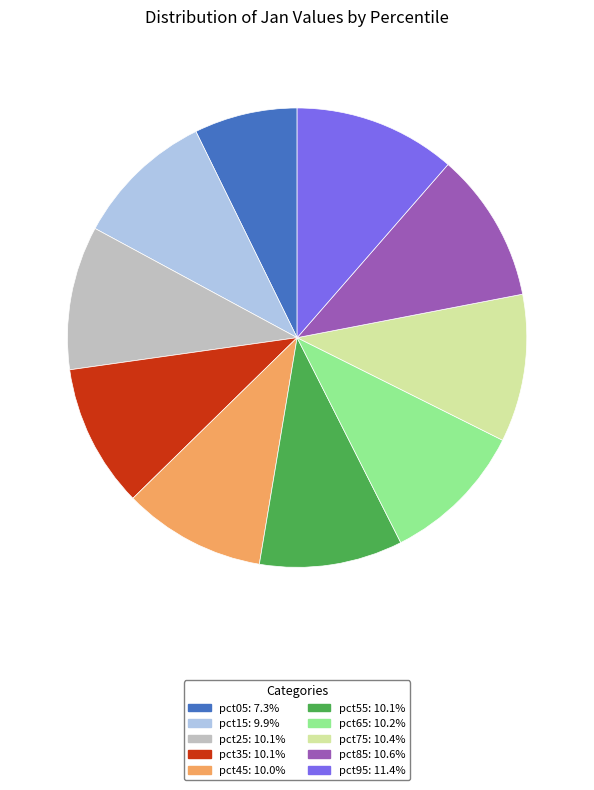

Which has a higher value, pct55 or pct95?

pct95